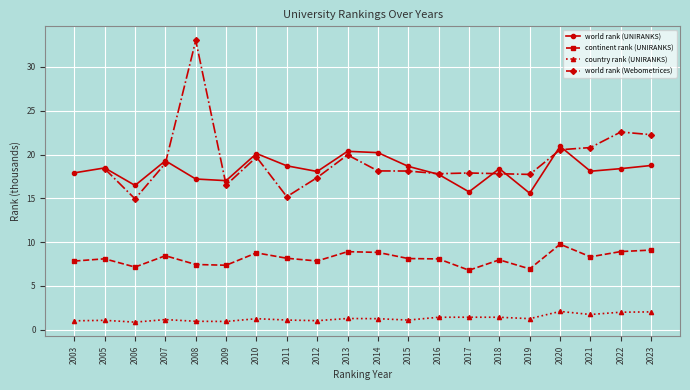

What is the average value of the world rank (UNIRANKS) series?

18.3